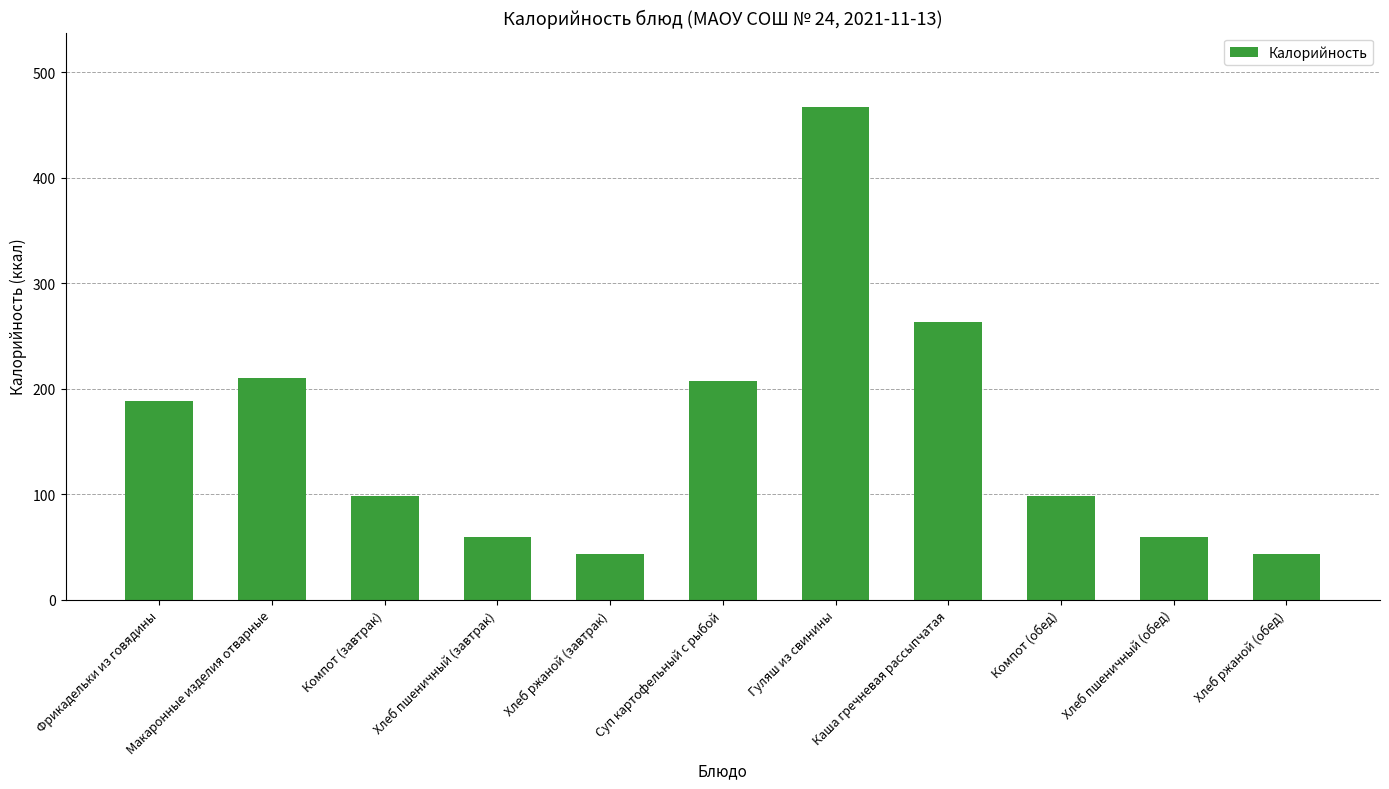

Approximately how many times larger is the value at Хлеб ржаной (завтрак) compared to Суп картофельный с рыбой?

0.2